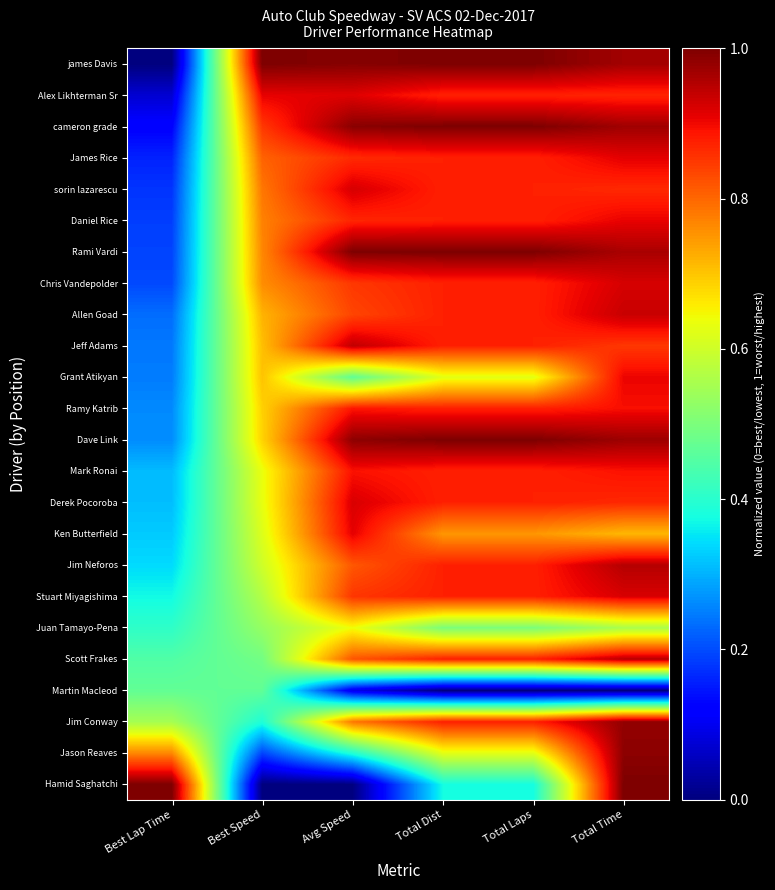

What is the spread (max minus min) of values at Total Time?

1.0